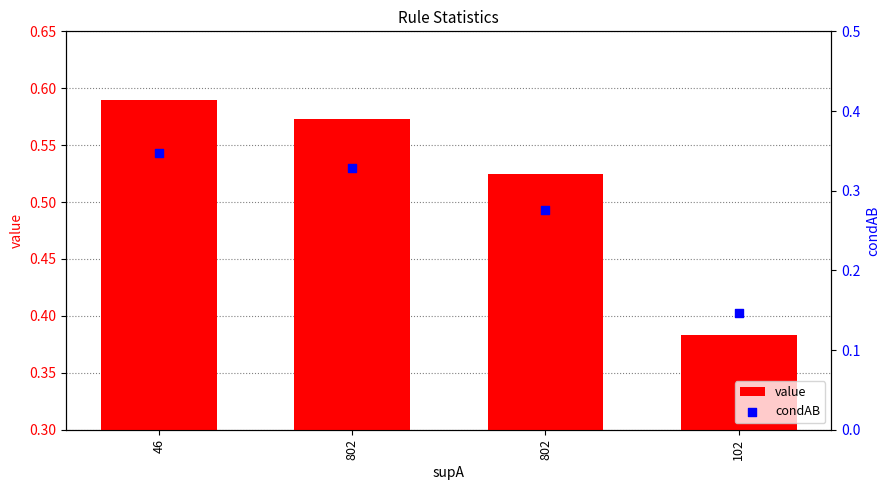

Which series has the largest total across all categories?

value